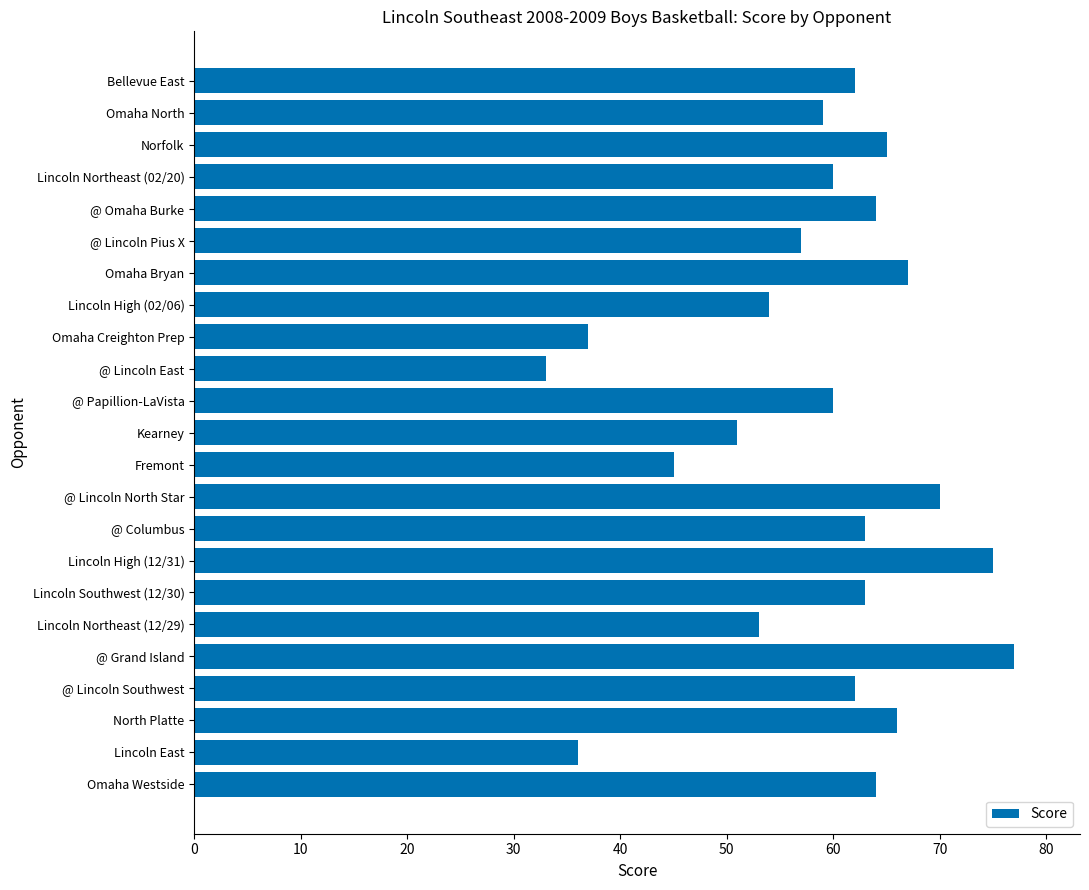

At which label is the value closest to 55?

Lincoln High (02/06)